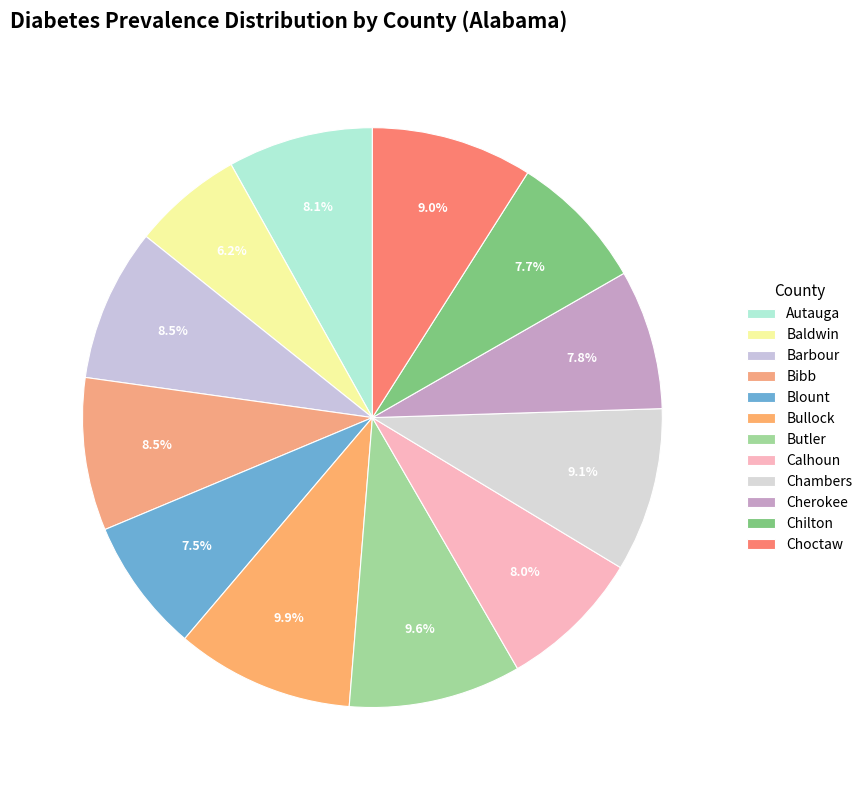

How many segments does this pie chart have?

12